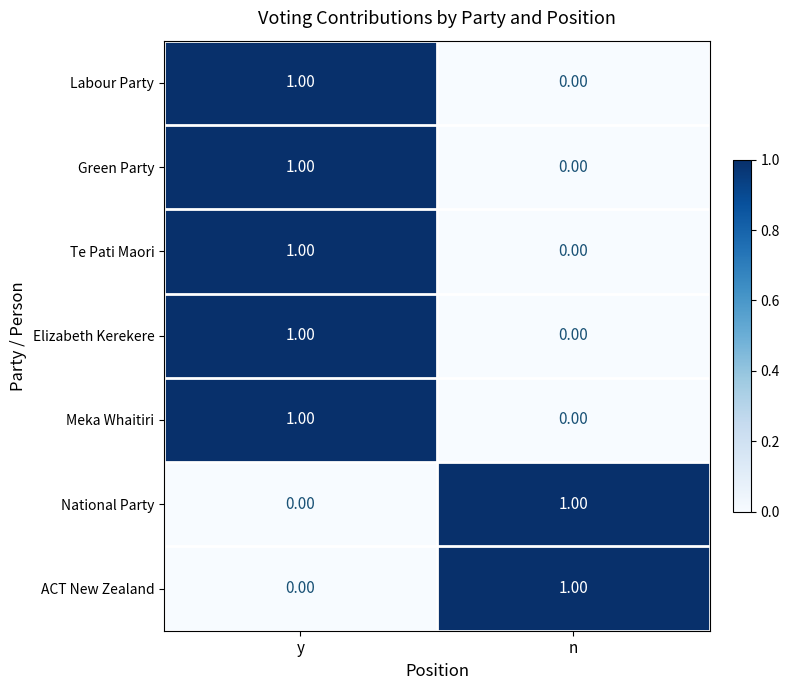

At how many categories does at least one series exceed 0?

2